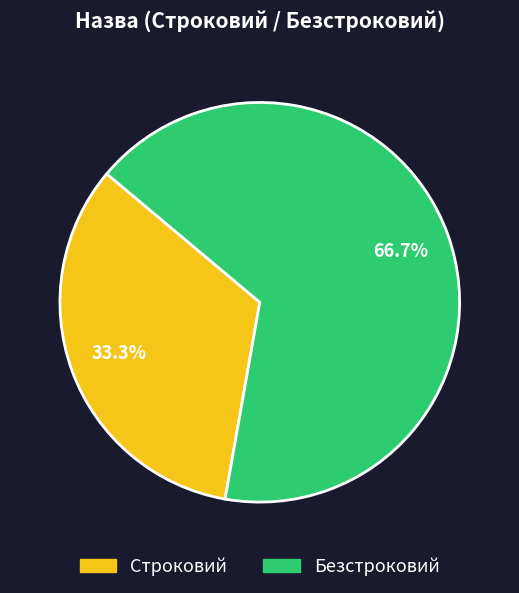

How many slices are in this pie chart?

2